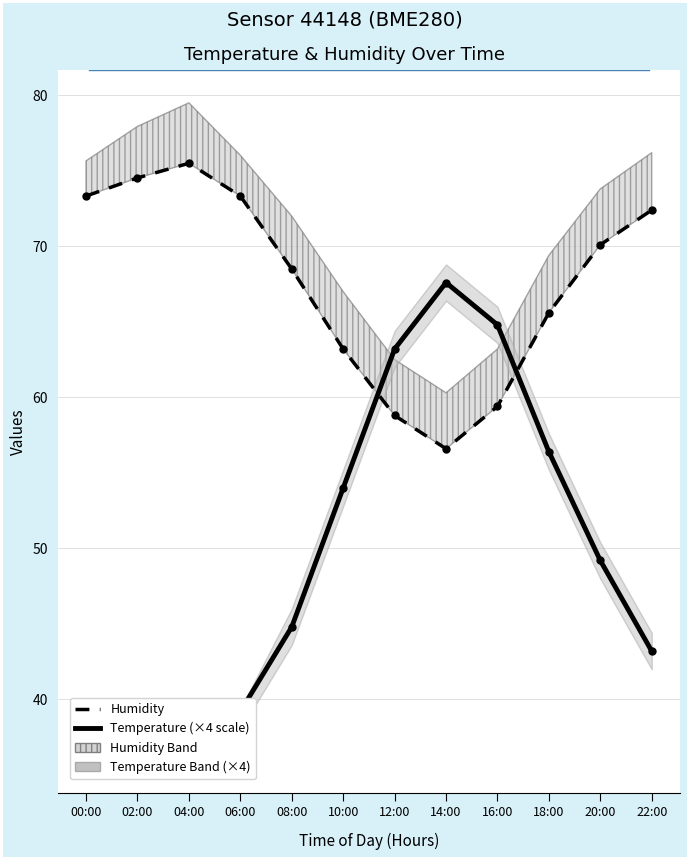

Does the chart have visible grid lines?

Yes